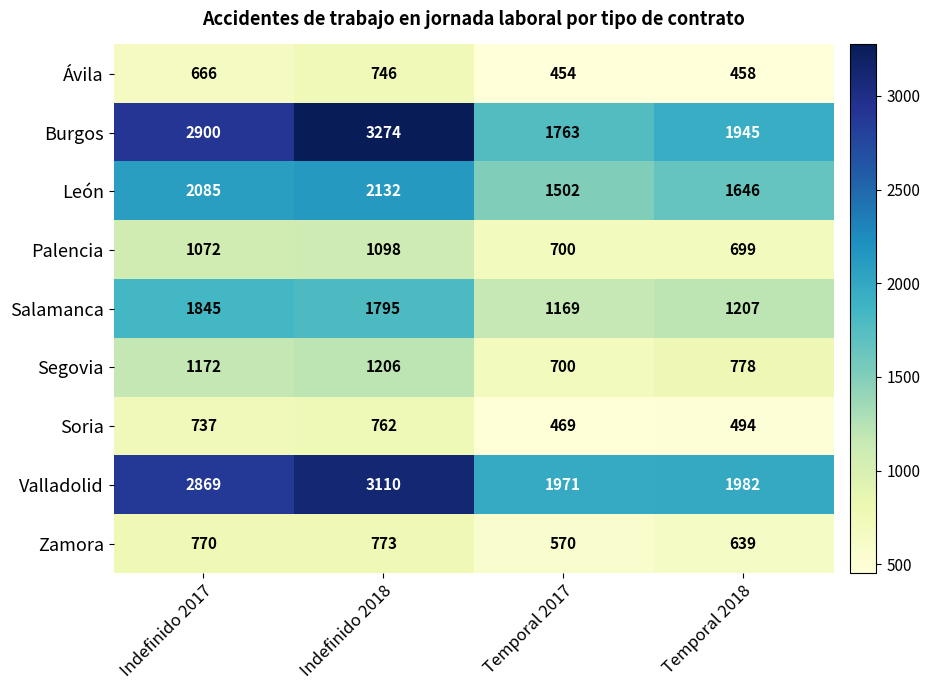

What is the difference between the Valladolid values at Temporal 2018 and Indefinido 2017?

887